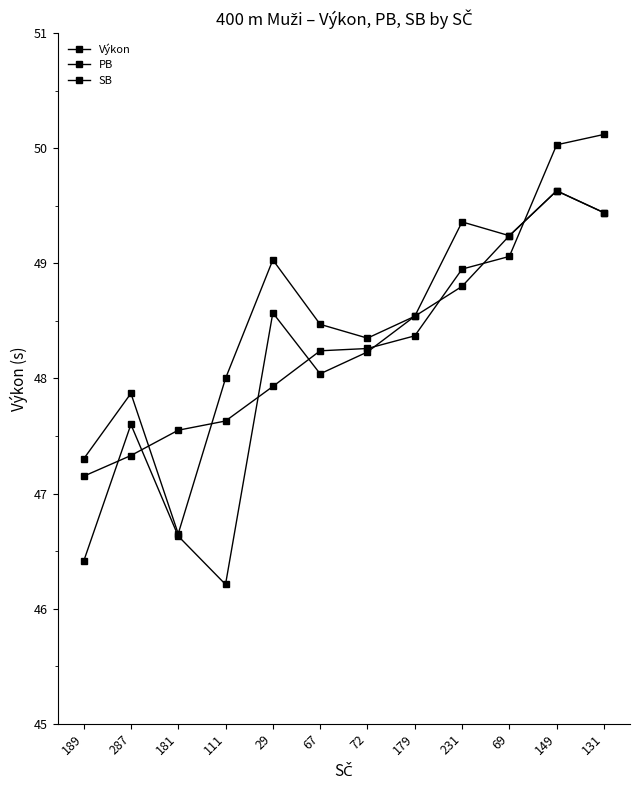

Reading left to right, list all the values displayed in this chart.

Výkon: 189=47.1	287=47.3	181=47.5	111=47.6	29=47.9	67=48.2	72=48.3	179=48.4	231=49.0	69=49.1	149=50.0	131=50.1
PB: 189=46.4	287=47.6	181=46.6	111=46.2	29=48.6	67=48.0	72=48.2	179=48.5	231=48.8	69=49.2	149=49.6	131=49.4
SB: 189=47.3	287=47.9	181=46.6	111=48.0	29=49.0	67=48.5	72=48.4	179=48.5	231=49.4	69=49.2	149=49.6	131=49.4